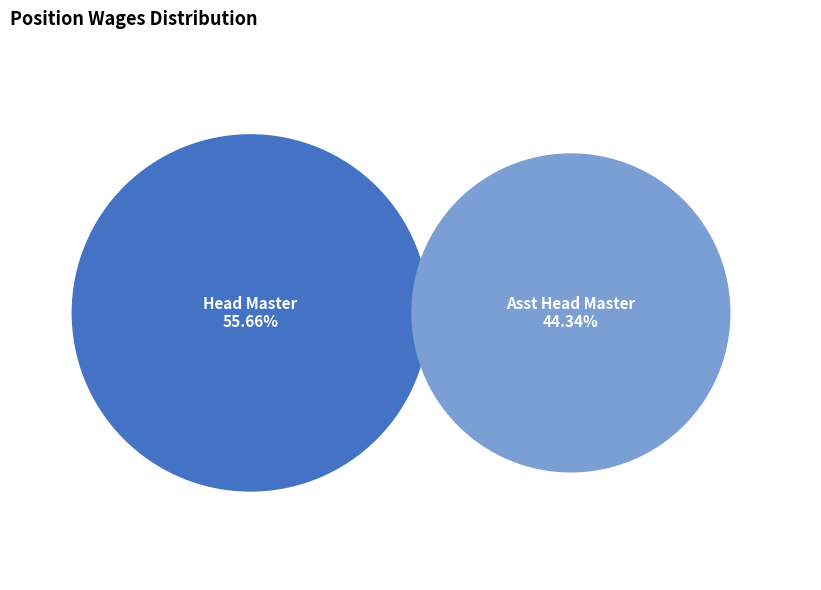

Count the number of slices in the pie.

2